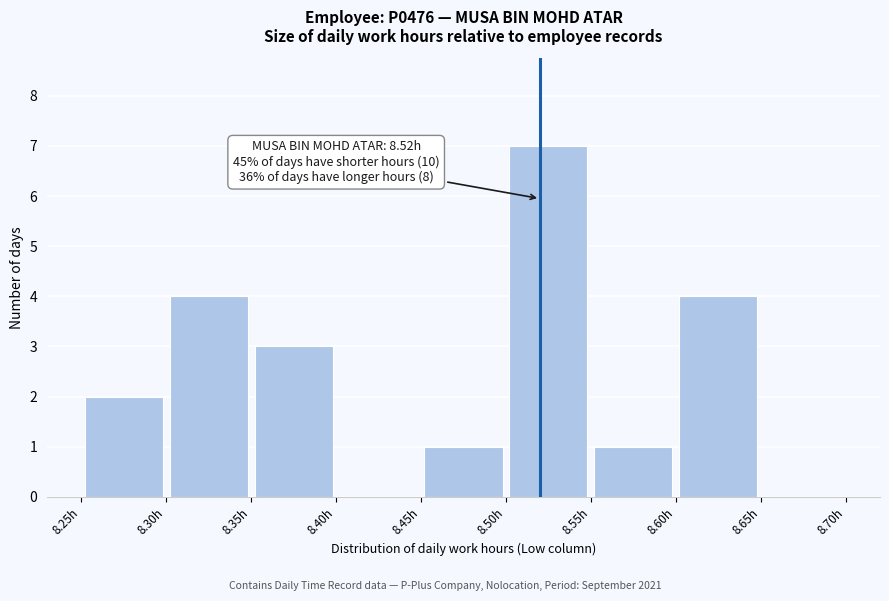

Which range on the x-axis has the tallest bar?

8.50 to 8.55